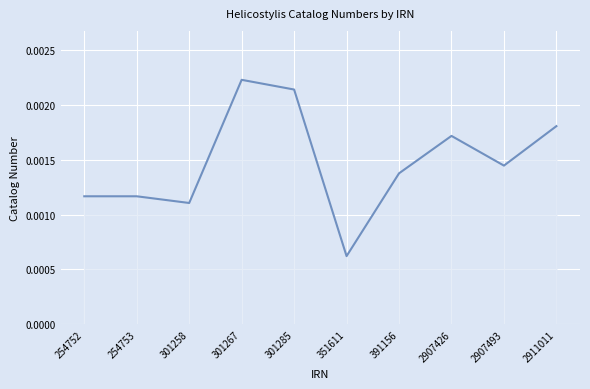

Between 301285 and 351611, which is larger?

301285